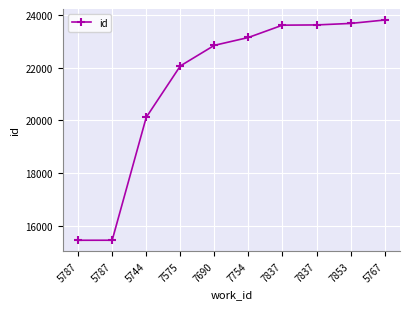

What is the change in value from 7837 to 7837?

+9